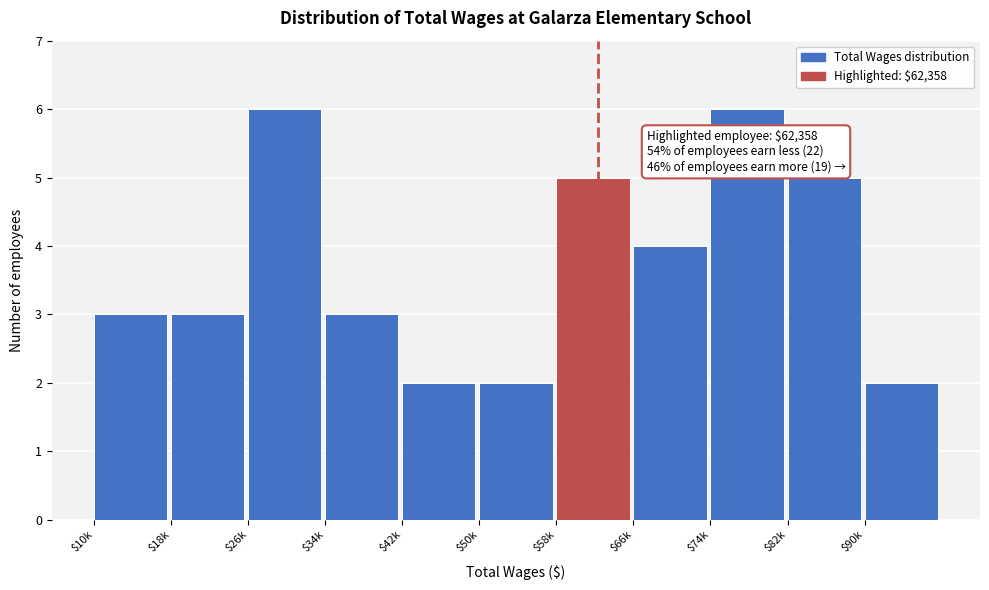

Reading right to left, transcribe all the data shown in this chart.

2	5	6	4	5	2	2	3	6	3	3